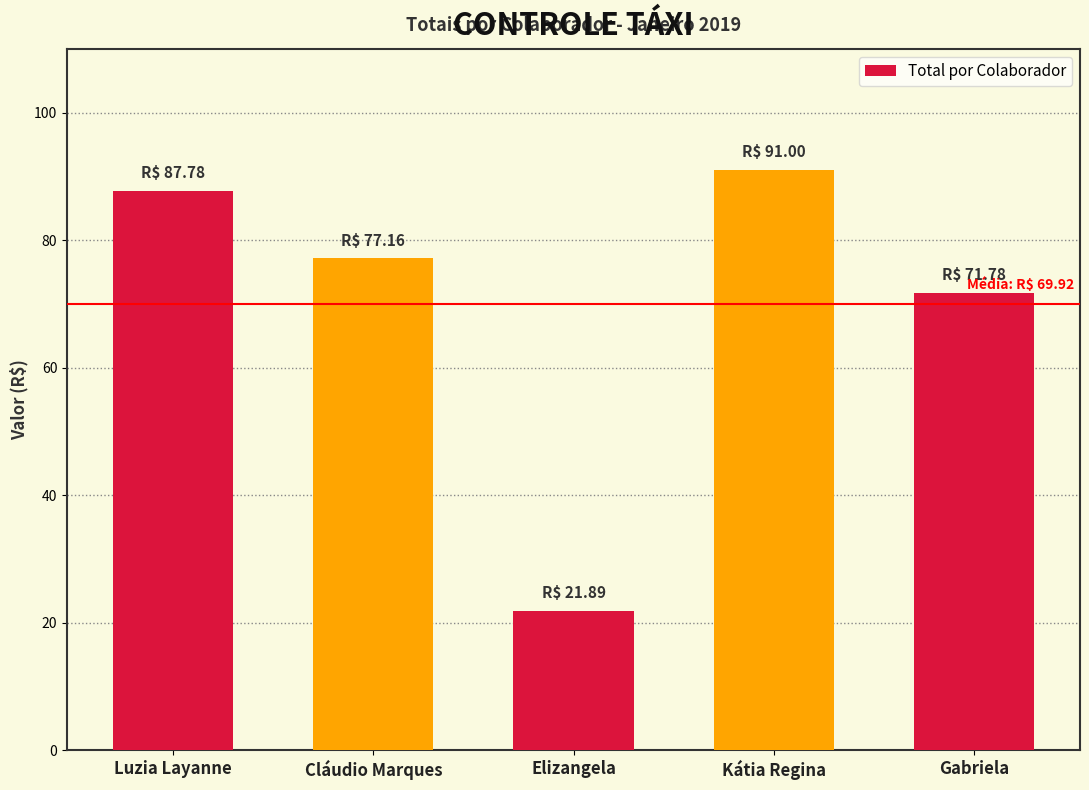

What is the change in value from Cláudio Marques to Elizangela?

-55.3